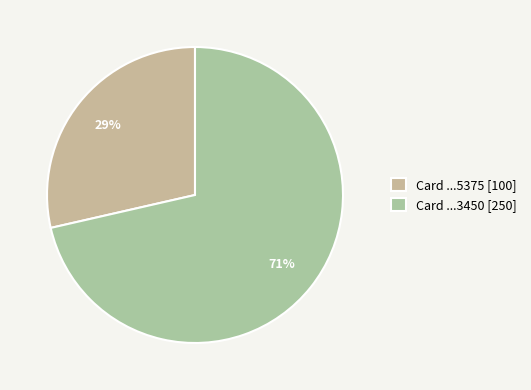

Which slice represents more than half of the pie?

Card ...3450 [250]